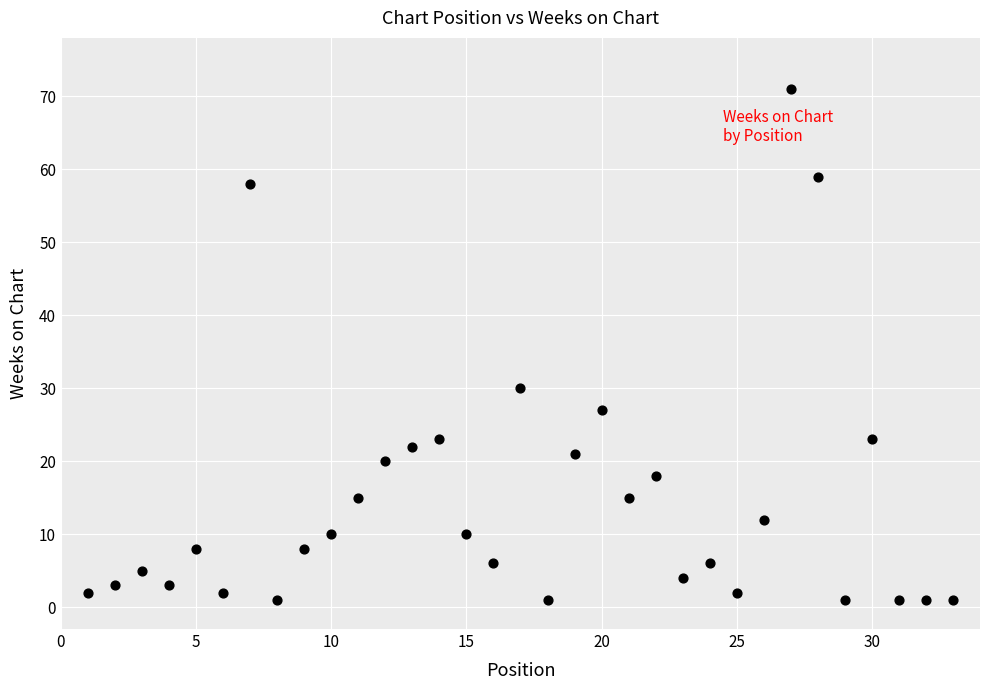

What is the range of X values (max minus min)?

32